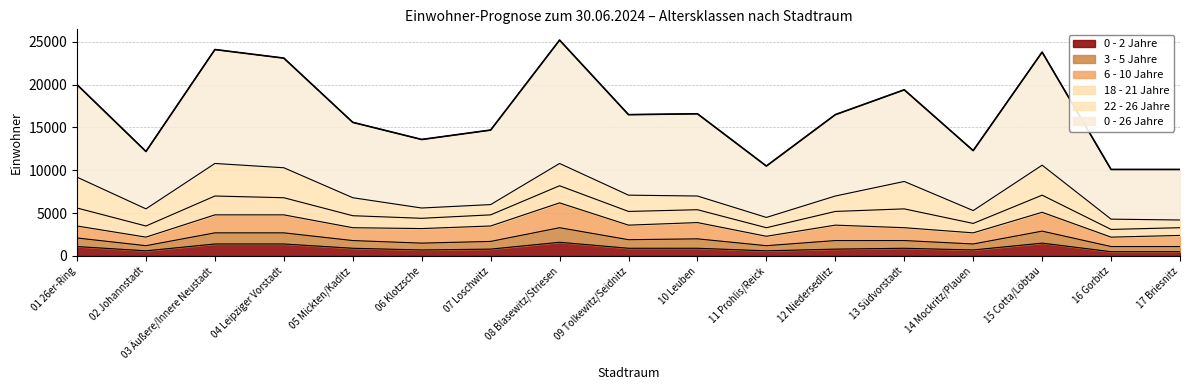

The 0 - 2 Jahre series shows 459 at 06 Klotzsche. True or false?

False